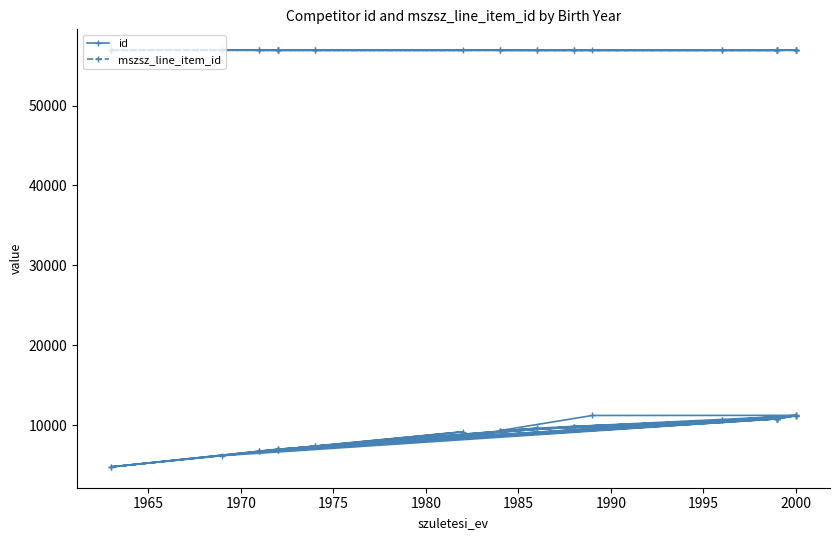

True or false: id and mszsz_line_item_id cross at least once.

False